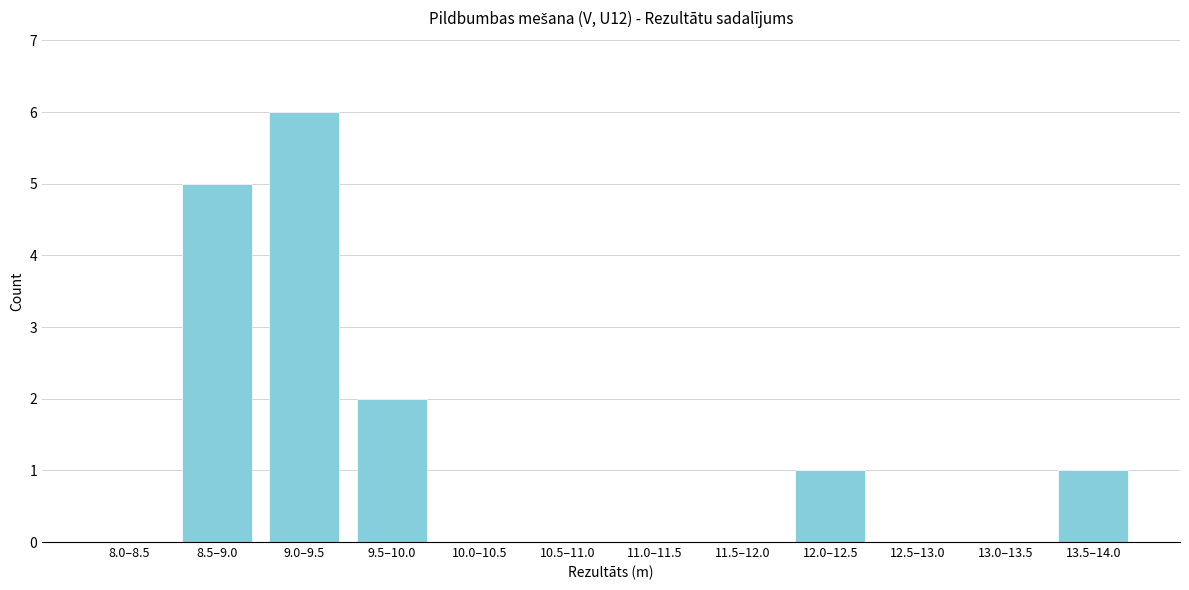

Reading left to right, transcribe all the data shown in this chart.

8.0–8.5=0	8.5–9.0=5	9.0–9.5=6	9.5–10.0=2	10.0–10.5=0	10.5–11.0=0	11.0–11.5=0	11.5–12.0=0	12.0–12.5=1	12.5–13.0=0	13.0–13.5=0	13.5–14.0=1